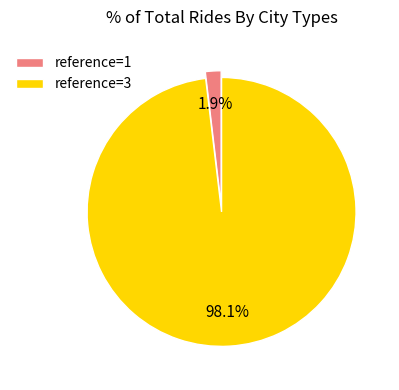

Which category has the biggest portion of the pie?

reference=3